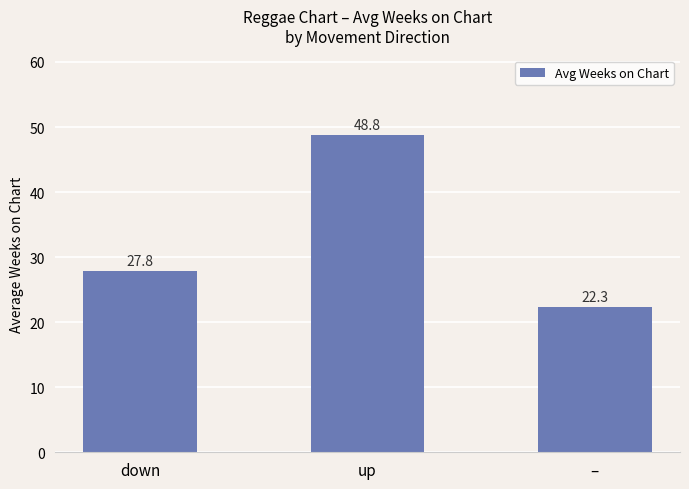

Is it true that the value at up is 77.7?

False